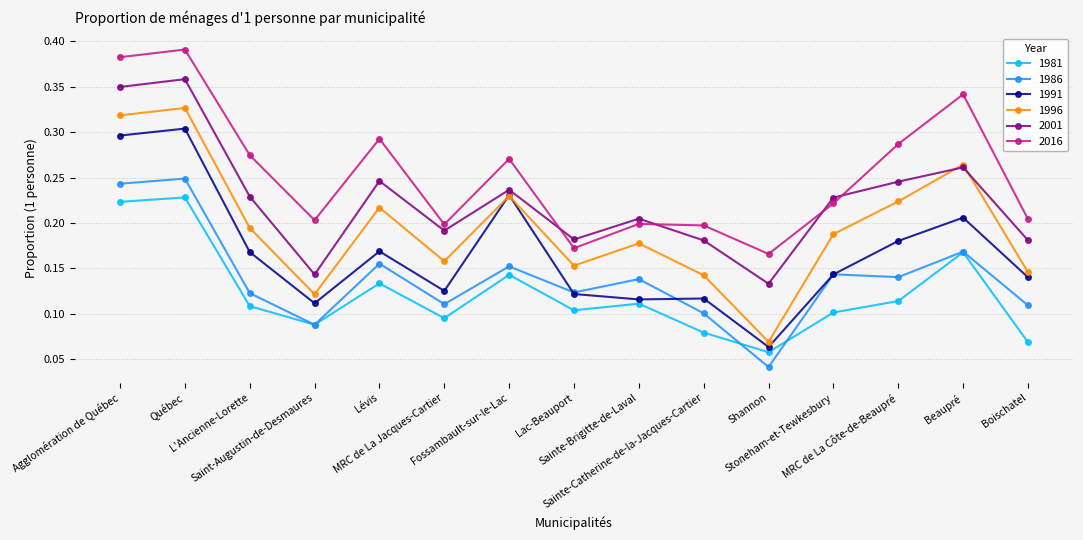

True or false: 1981 has more than 2 points higher than both neighbors.

True